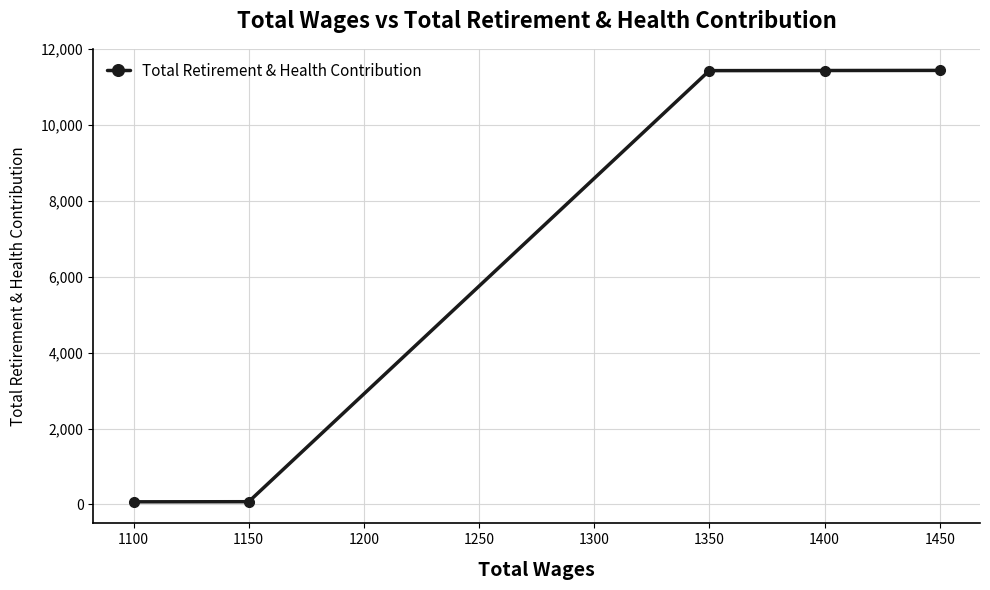

The chart shows a value of 19574 at 1400. True or false?

False